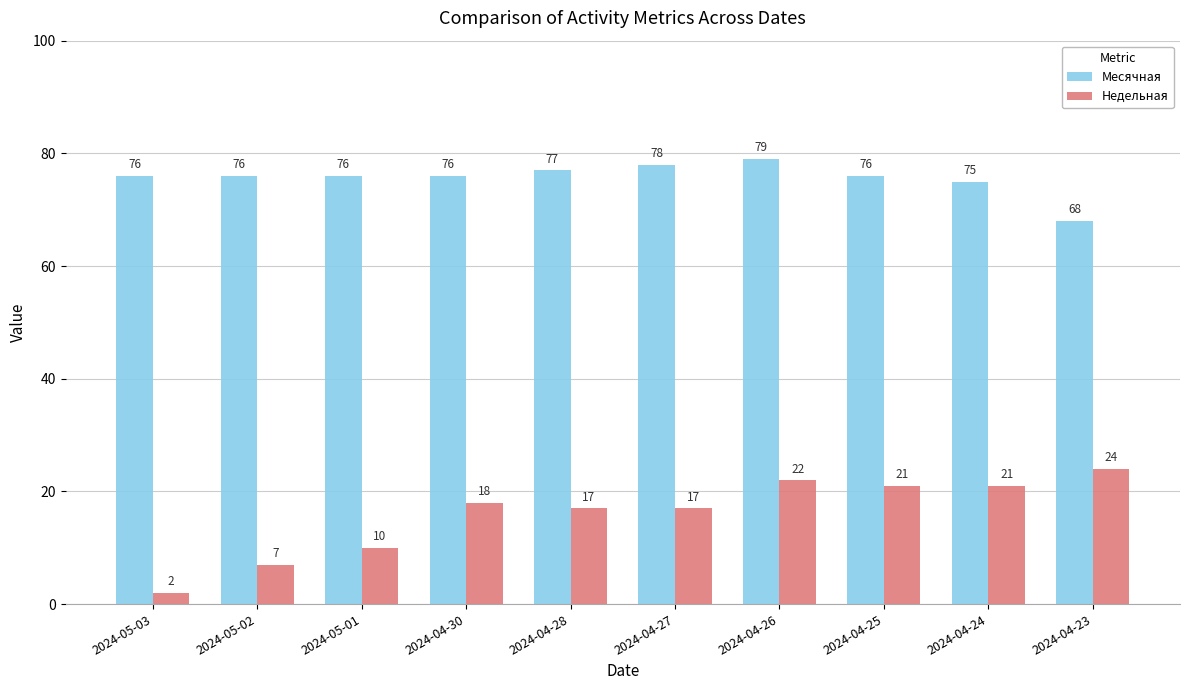

What is the sum of all Месячная values?

757